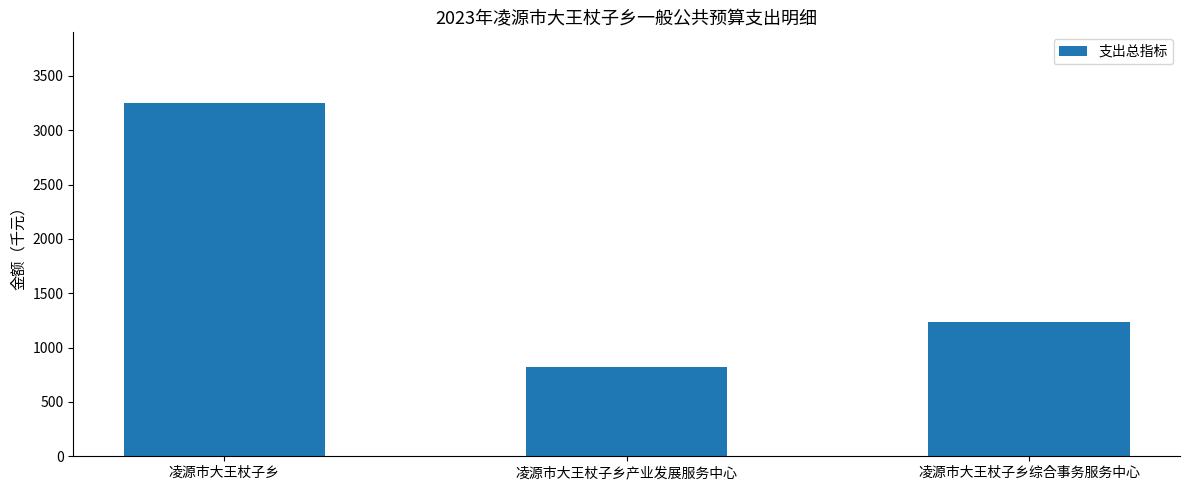

What is the change in value from 凌源市大王杖子乡 to 凌源市大王杖子乡产业发展服务中心?

-2424.7